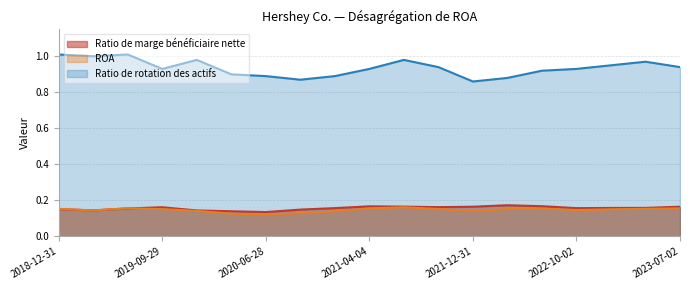

How many interior local peaks does the Ratio de marge bénéficiaire nette series have?

4